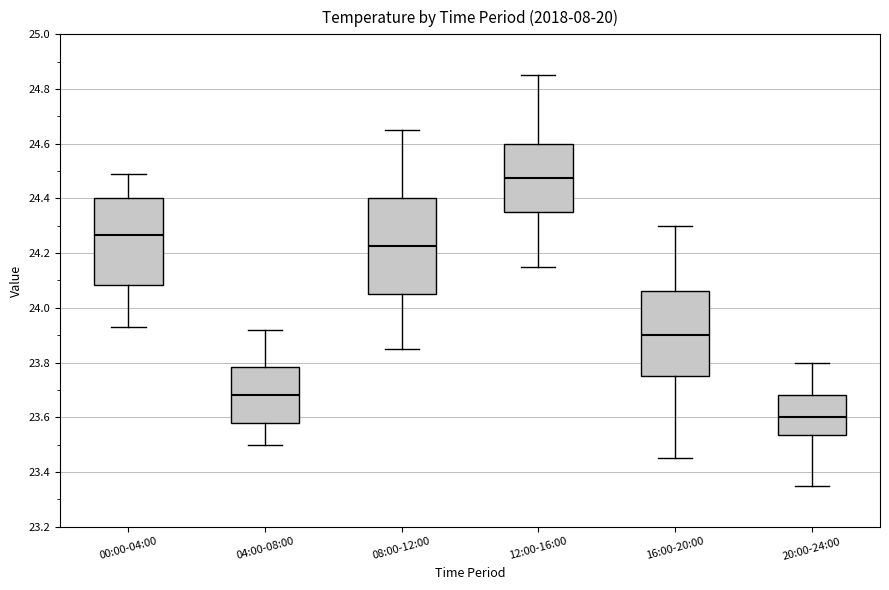

Comparing the boxes themselves (not the whiskers), which one is the tallest?

08:00-12:00